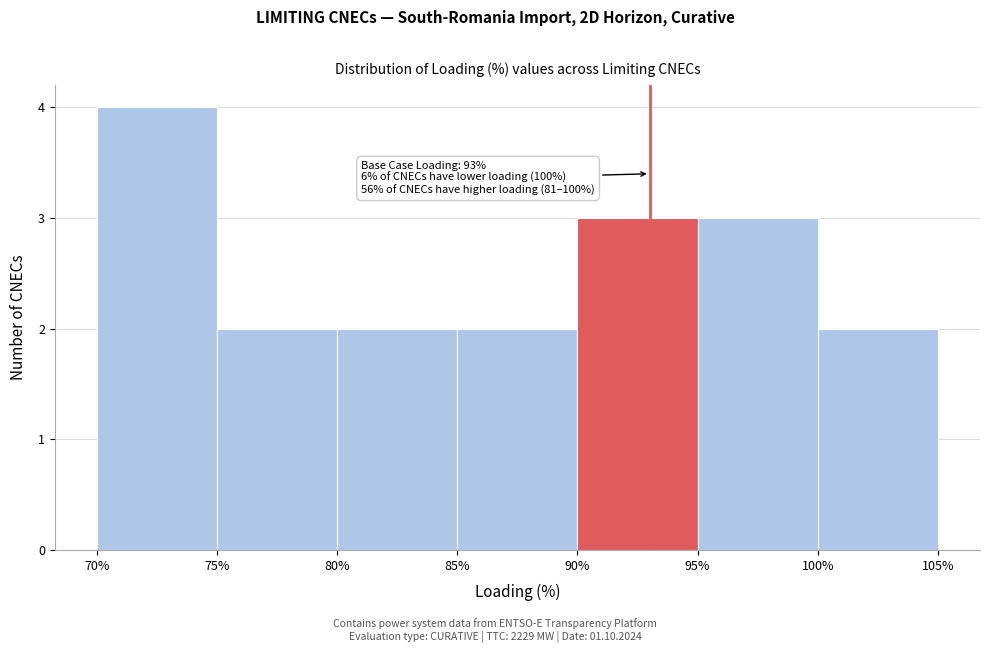

Over which range of the x-axis is the bar tallest?

70% to 75%